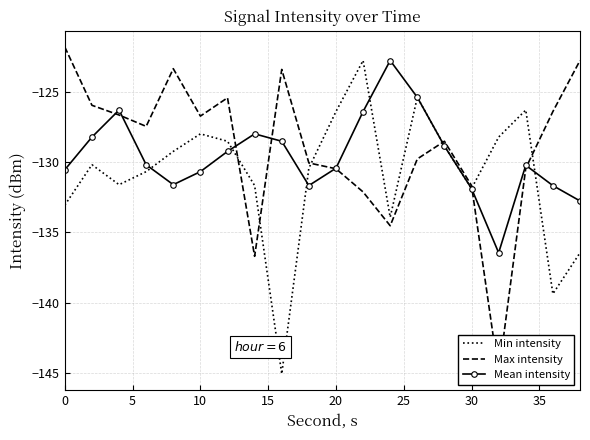

What is the lowest value of the Mean intensity series?

-136.4